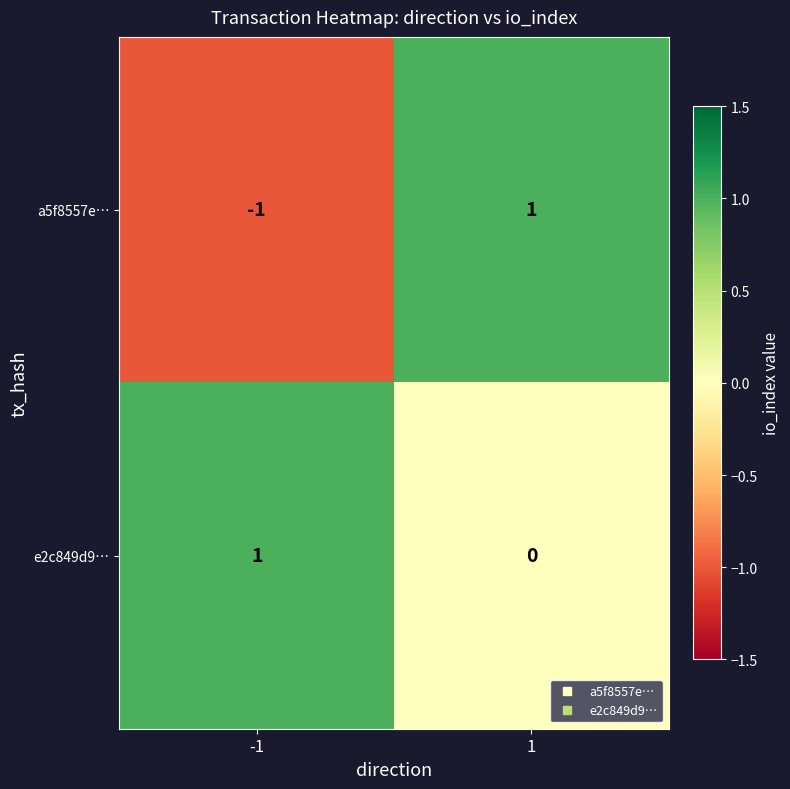

Rank the series at 1 from highest to lowest value.

a5f8557e…, e2c849d9…